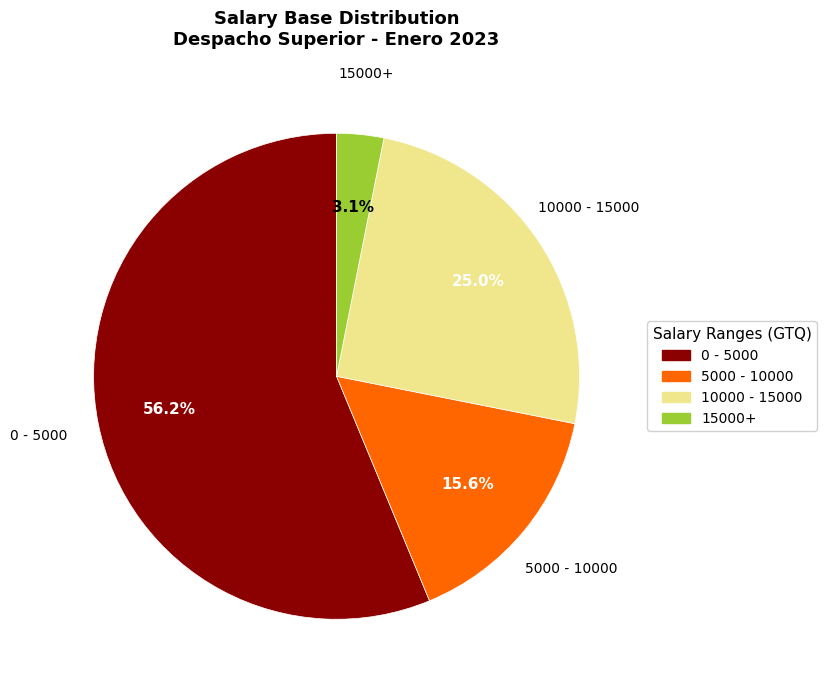

Count the number of slices in the pie.

4